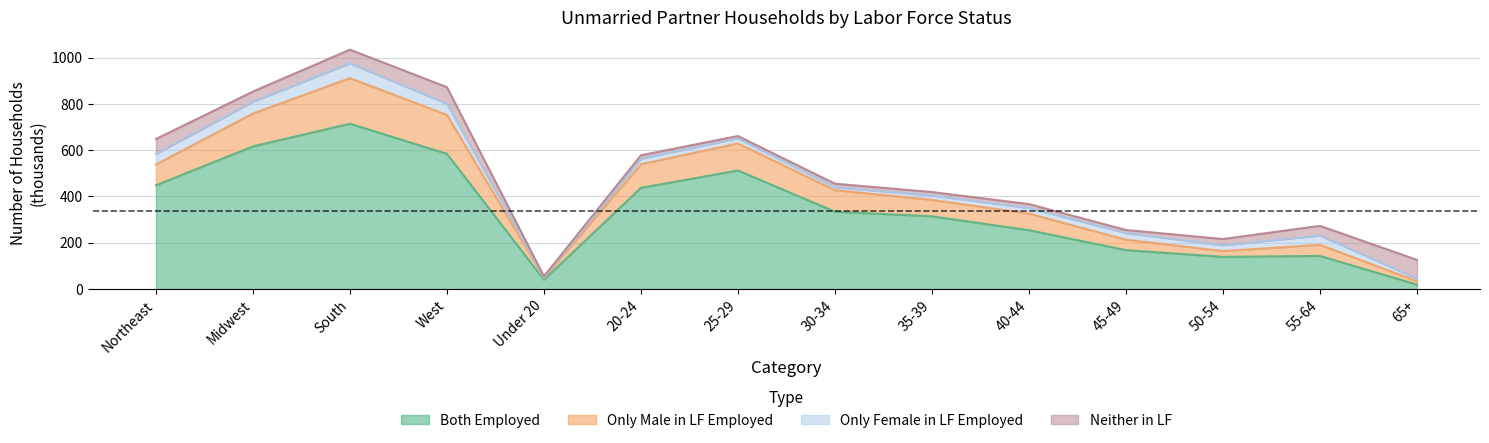

Rank the categories by Both Employed value from lowest to highest.

65+, Under 20, 50-54, 55-64, 45-49, 40-44, 35-39, 30-34, 20-24, Northeast, 25-29, West, Midwest, South